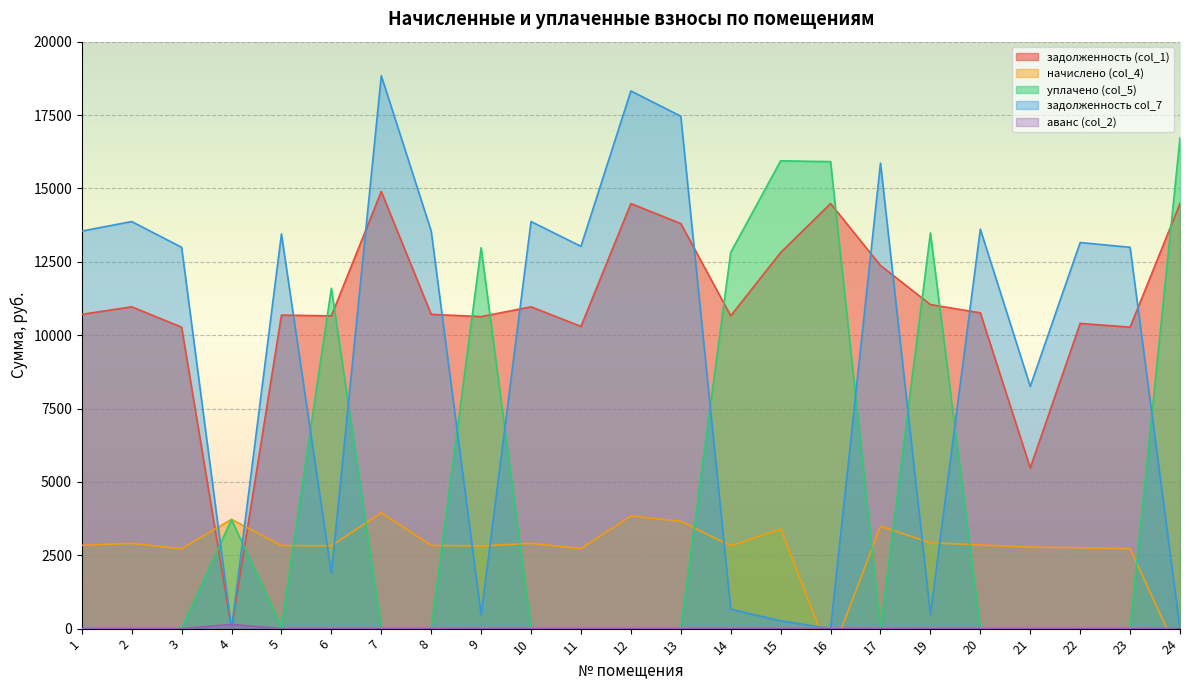

What is the maximum value shown in the chart?

18840.7